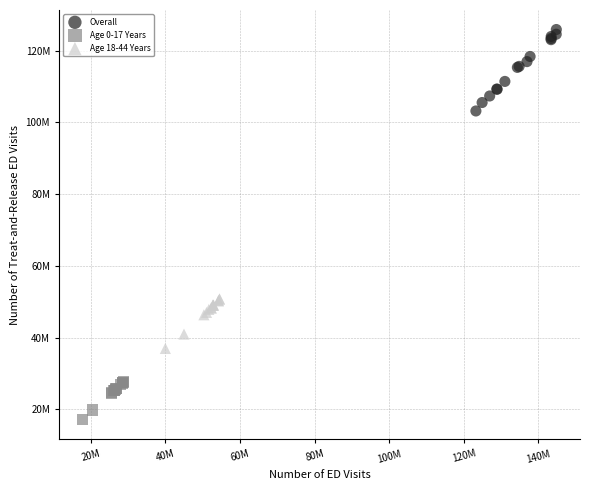

Which series contains the highest Y value?

Overall